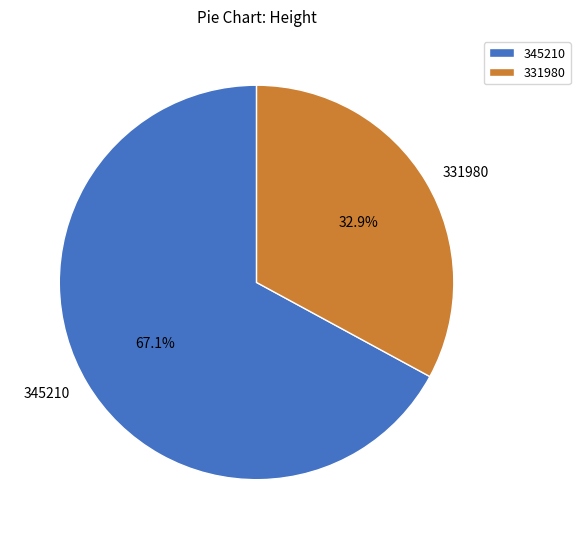

Which category has the smallest portion of the pie?

331980